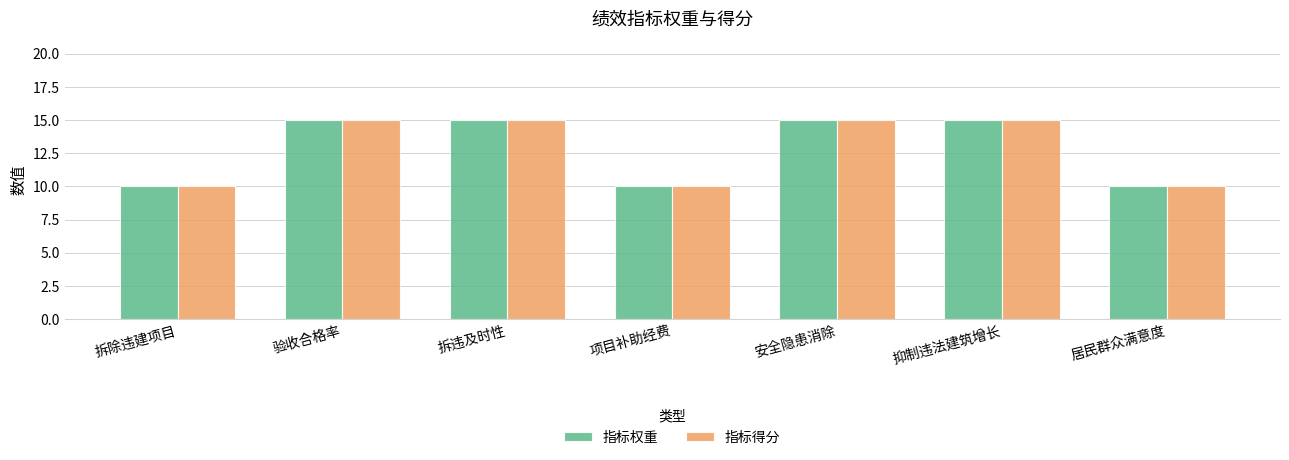

Count the number of data series in this chart.

2